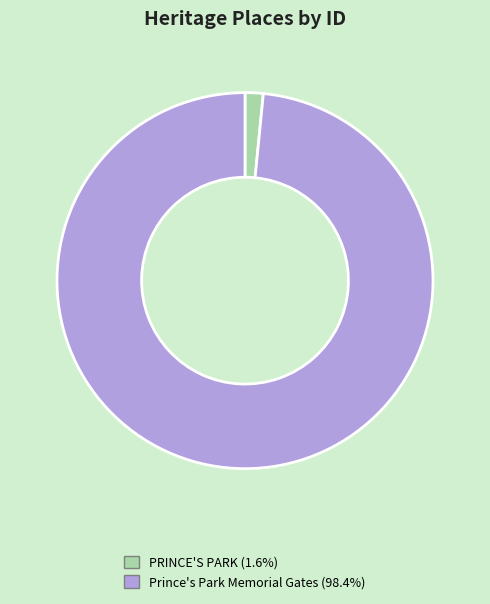

Which has a higher value, Prince's Park Memorial Gates or PRINCE'S PARK?

Prince's Park Memorial Gates